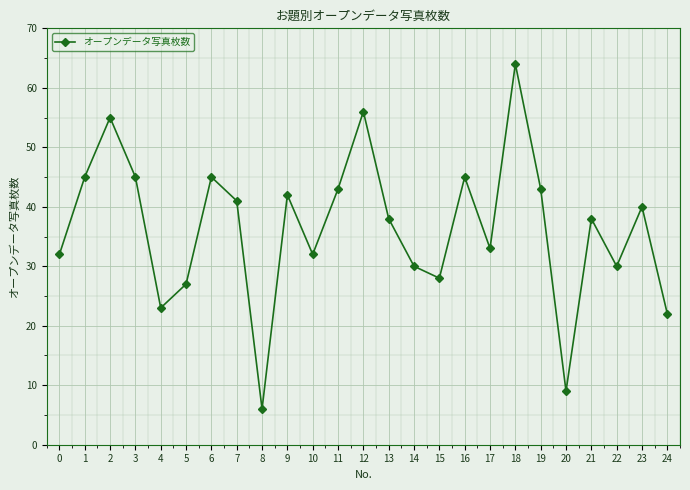

Does the chart display data point markers on the line(s)?

Yes